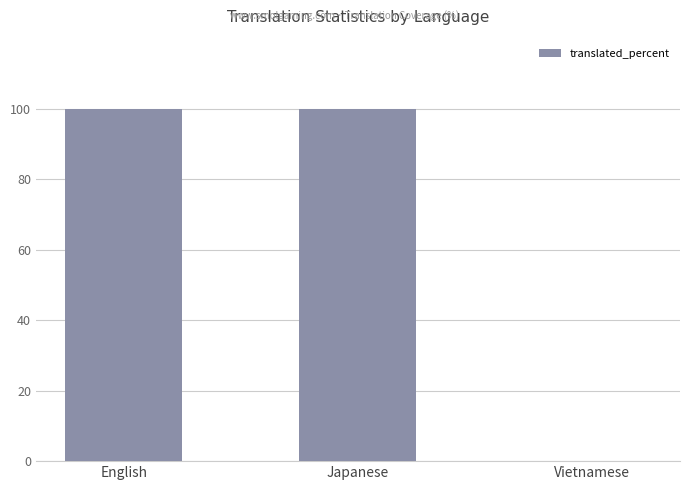

What is the sum of the values at Japanese and English?

200